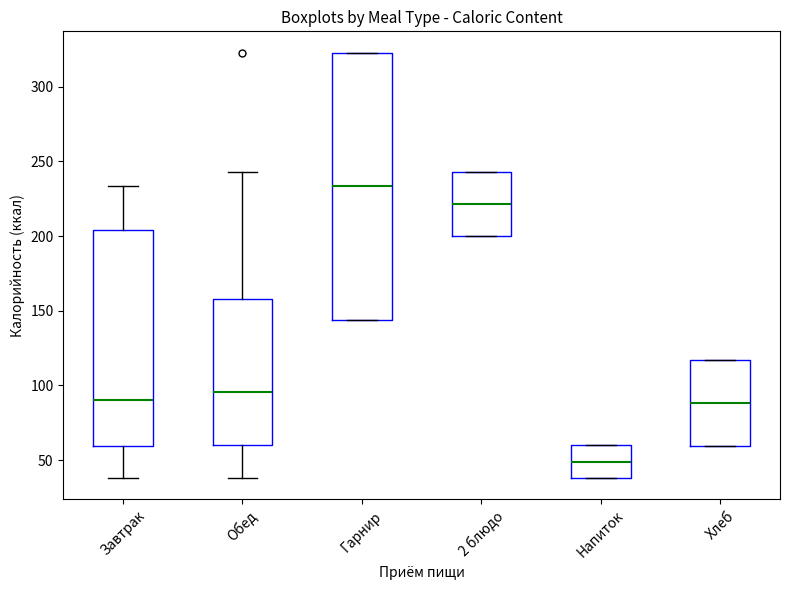

Which box has the lowest median line?

Напиток